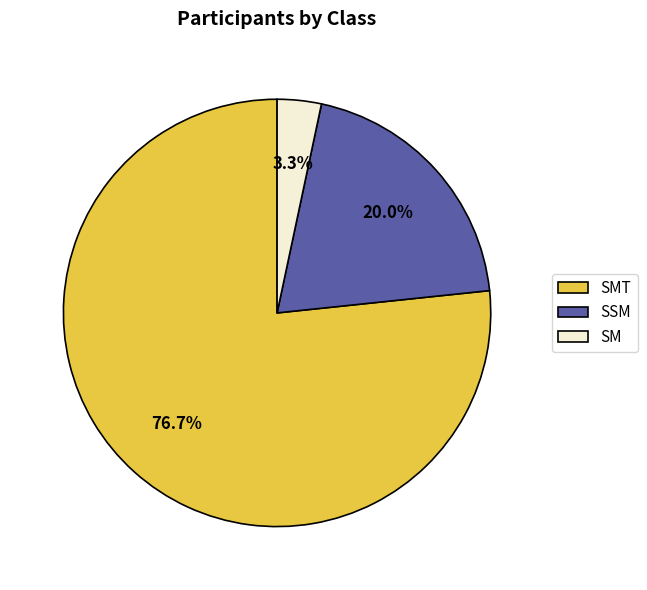

Count the number of slices in the pie.

3